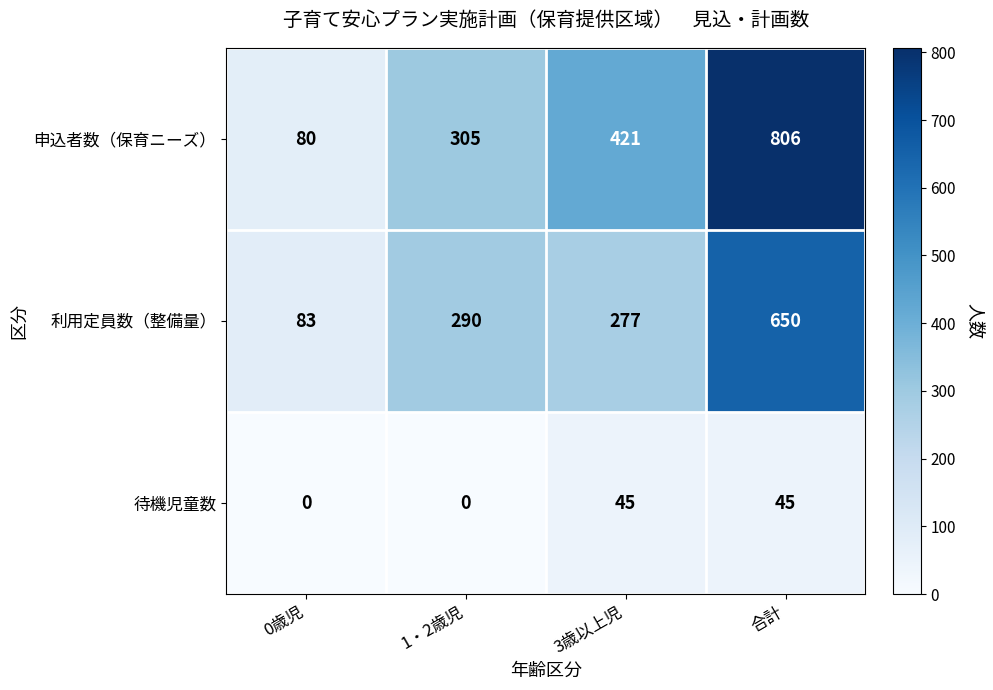

What is the sum of the 利用定員数（整備量） values at 0歳児 and 1・2歳児?

373